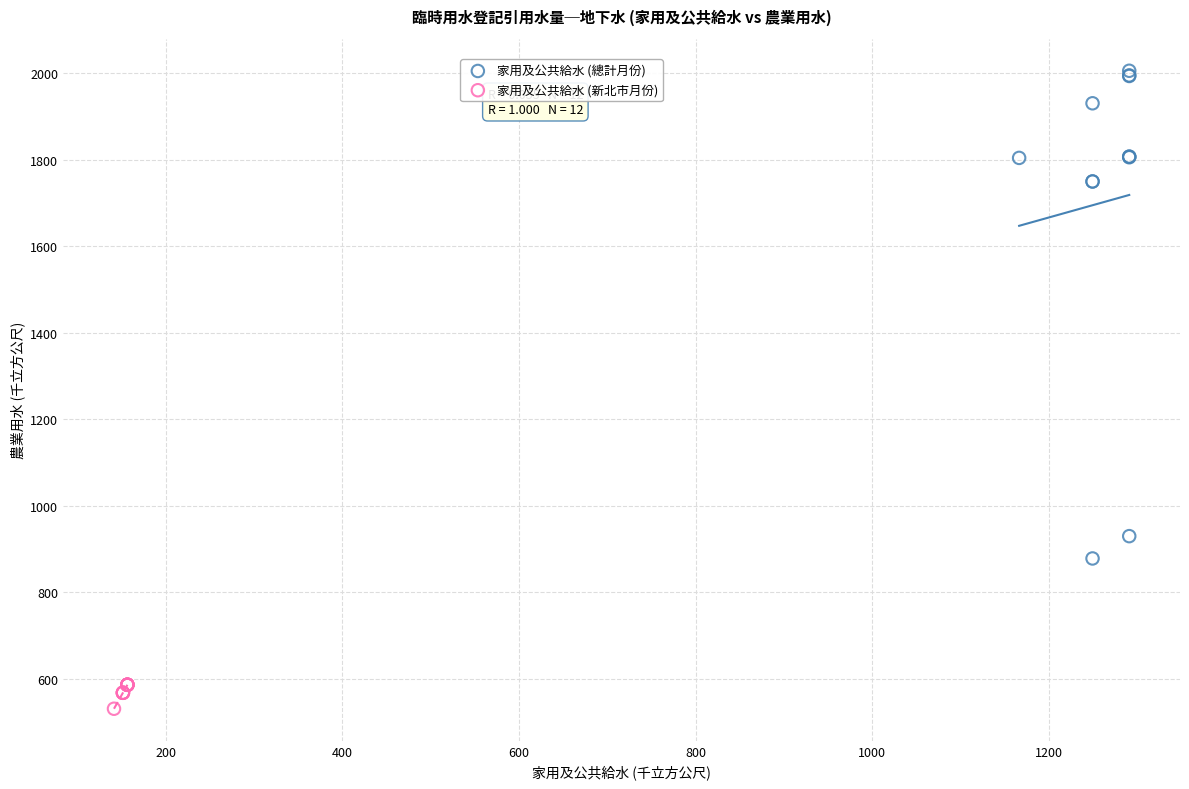

Which series reaches the minimum Y coordinate?

家用及公共給水 (新北市月份)